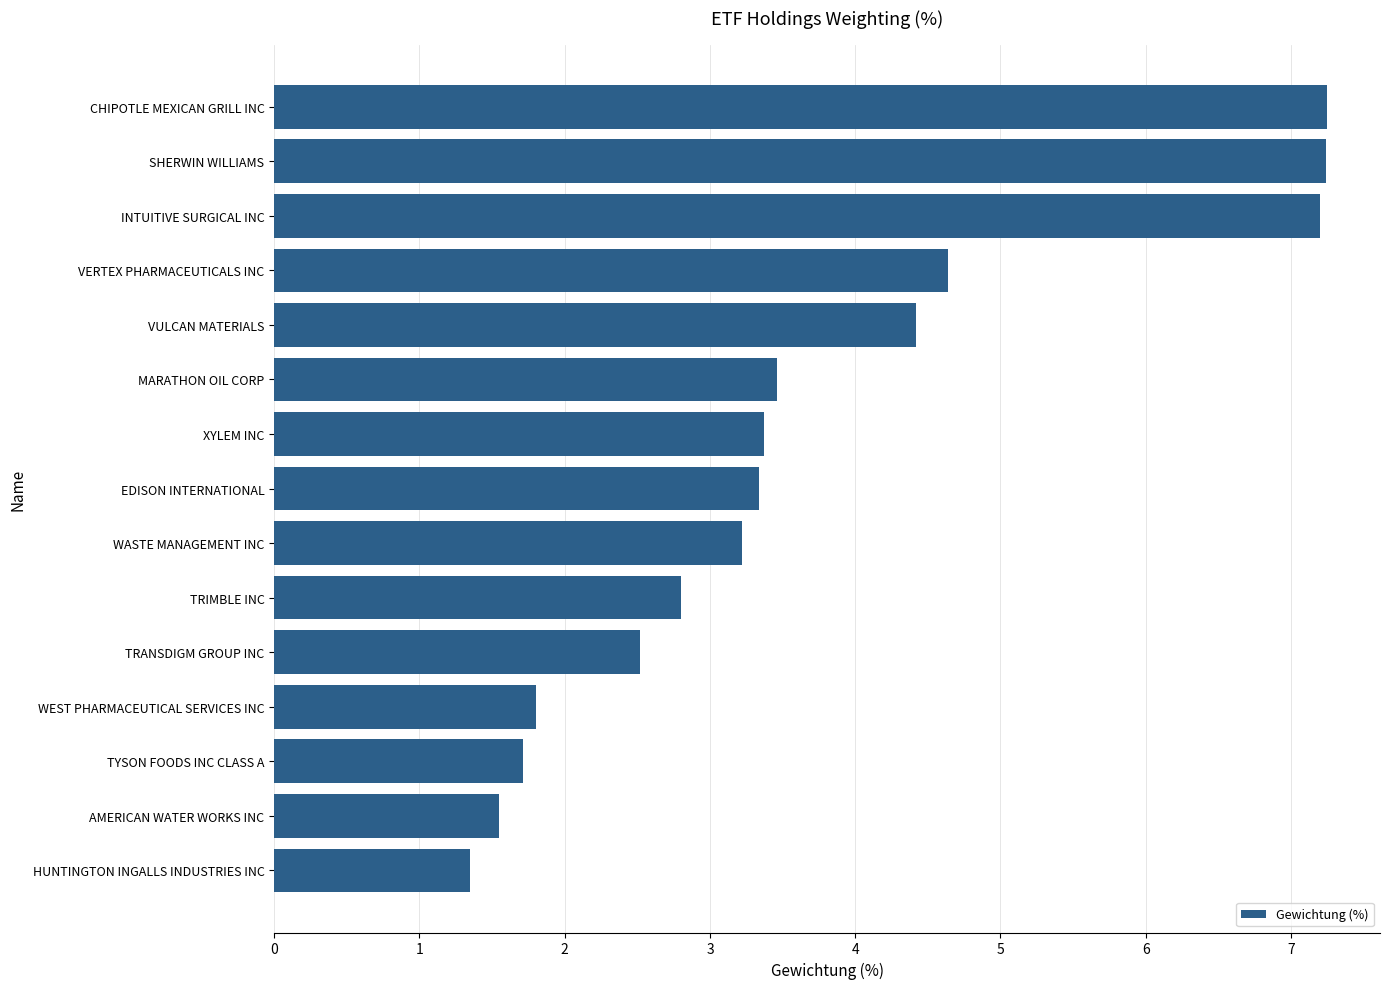

True or false: the data shows 1.4 at HUNTINGTON INGALLS INDUSTRIES INC.

True